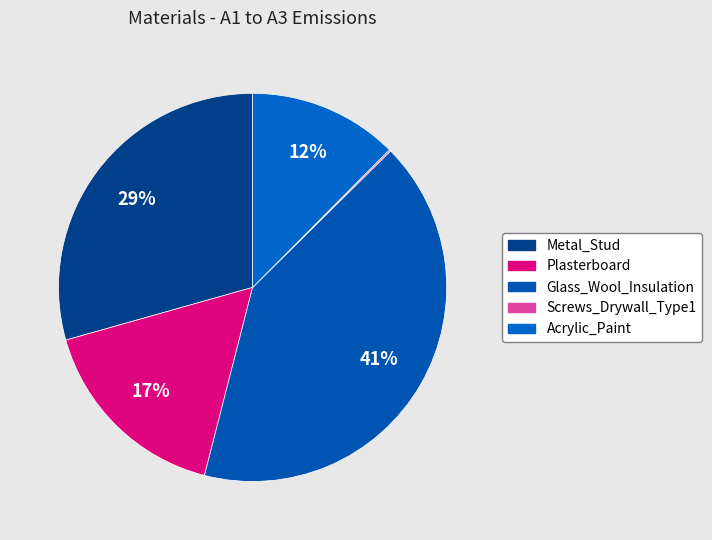

Which has a higher value, Plasterboard or Glass_Wool_Insulation?

Glass_Wool_Insulation